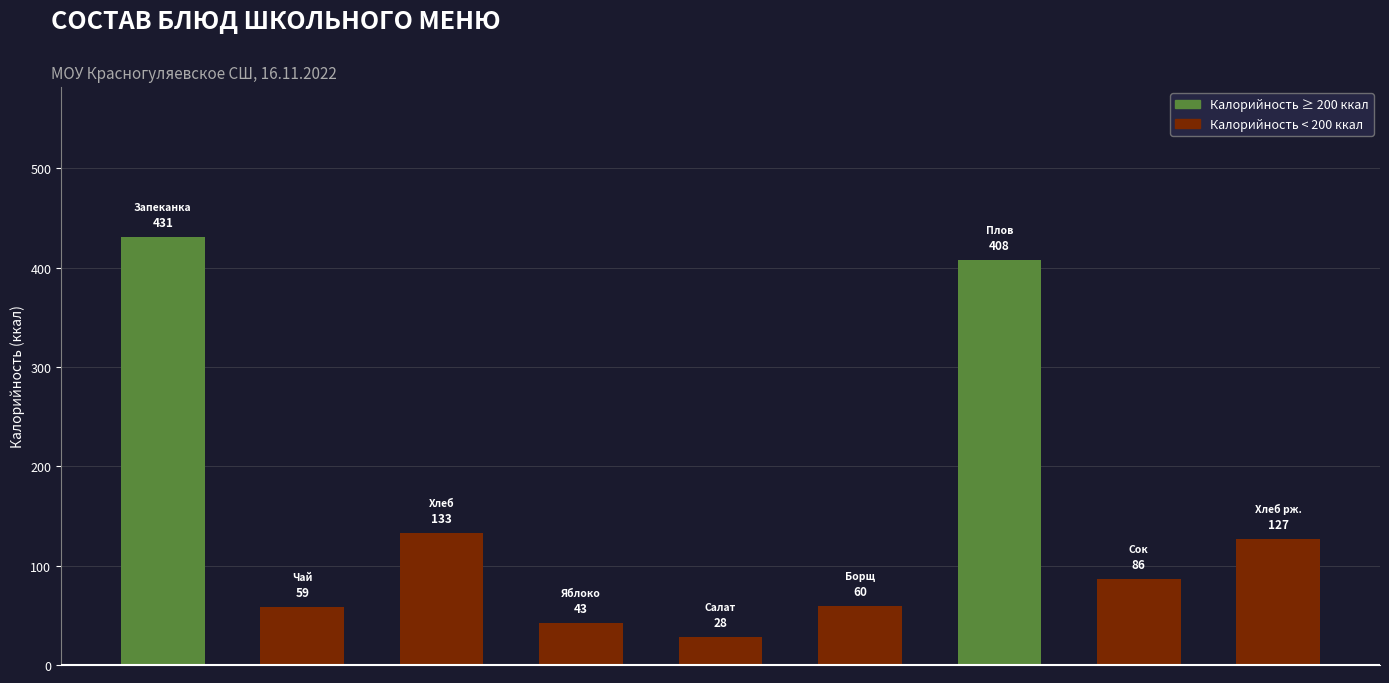

What is the smallest value displayed?

28.1